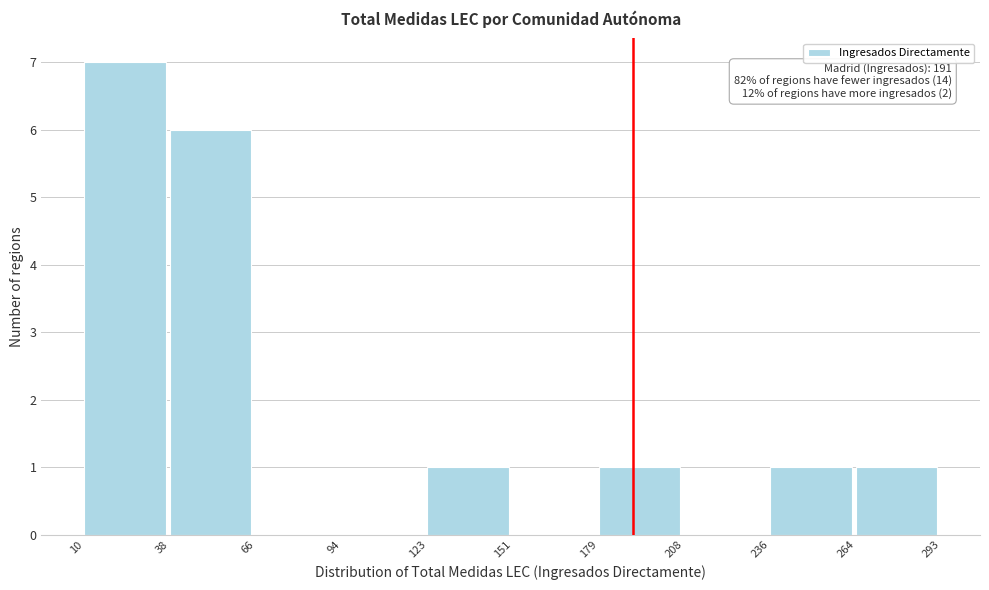

Over which range of the x-axis is the bar tallest?

10 to 38